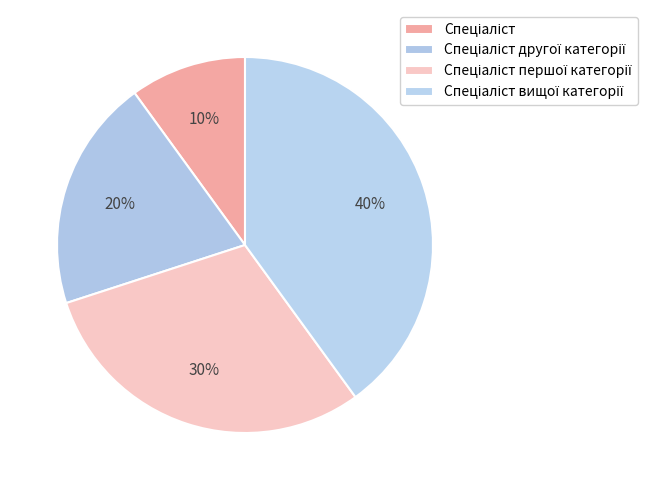

To the nearest percent, what portion does Спеціаліст першої категорії represent?

30%